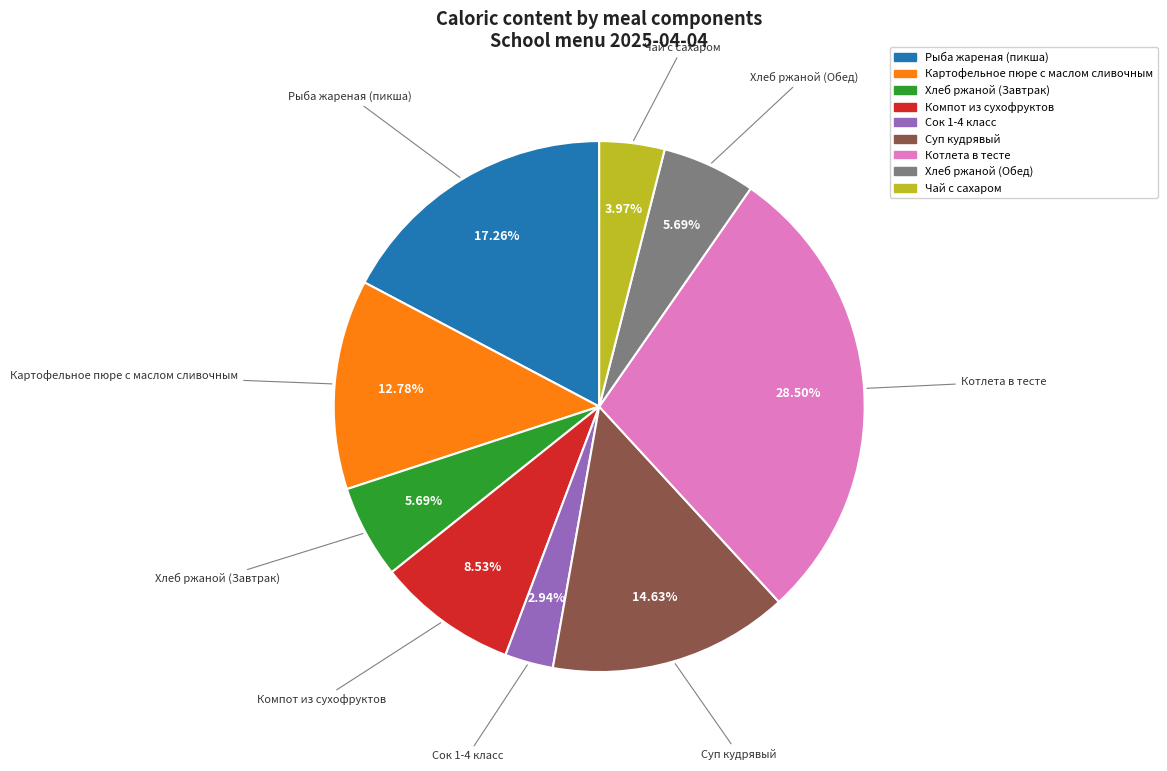

To the nearest percent, what is the average slice percentage?

11%